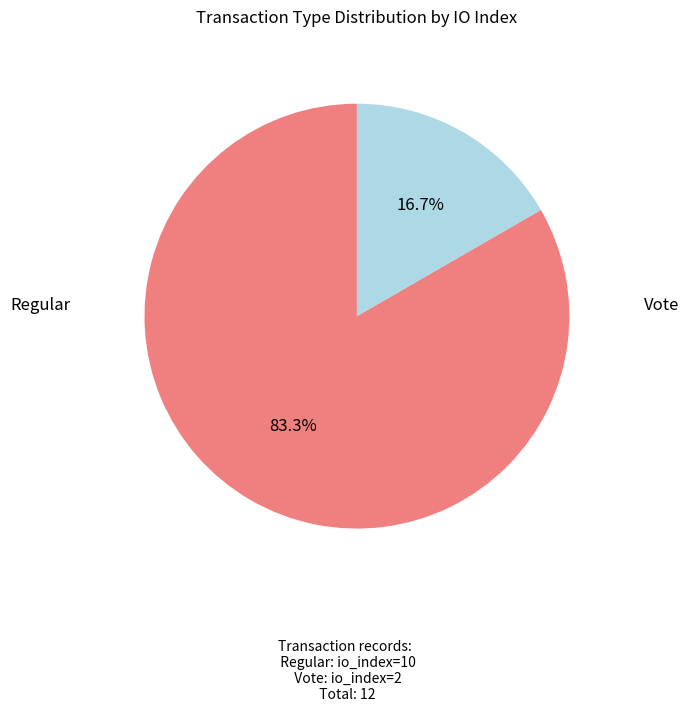

Is it true that Regular is 83% of the pie?

True